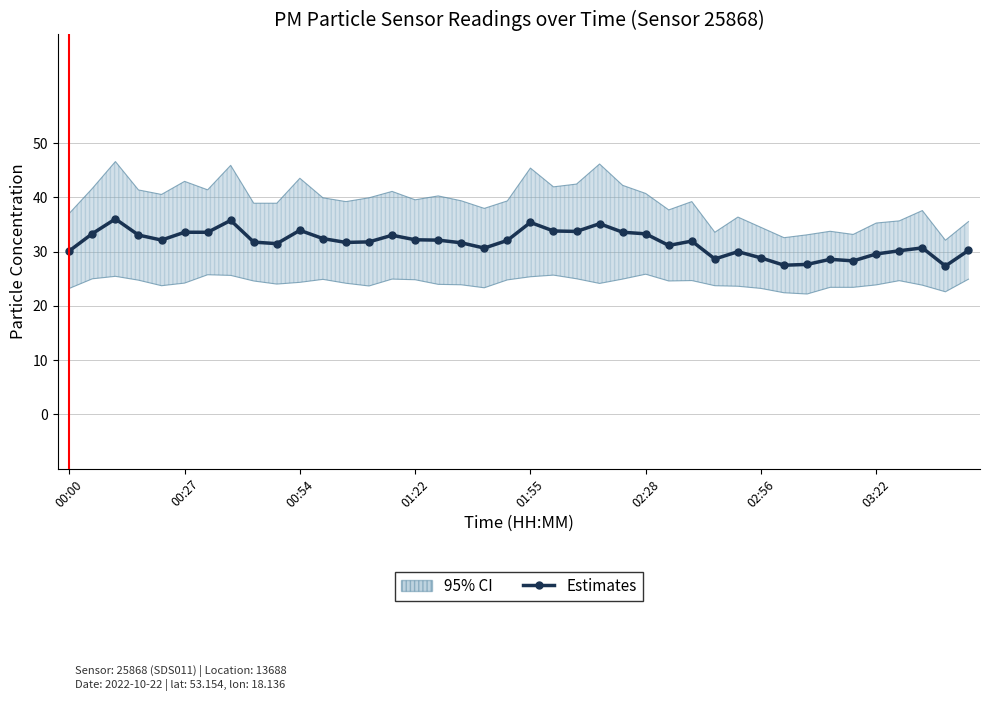

What position from the left is 00:54?

3